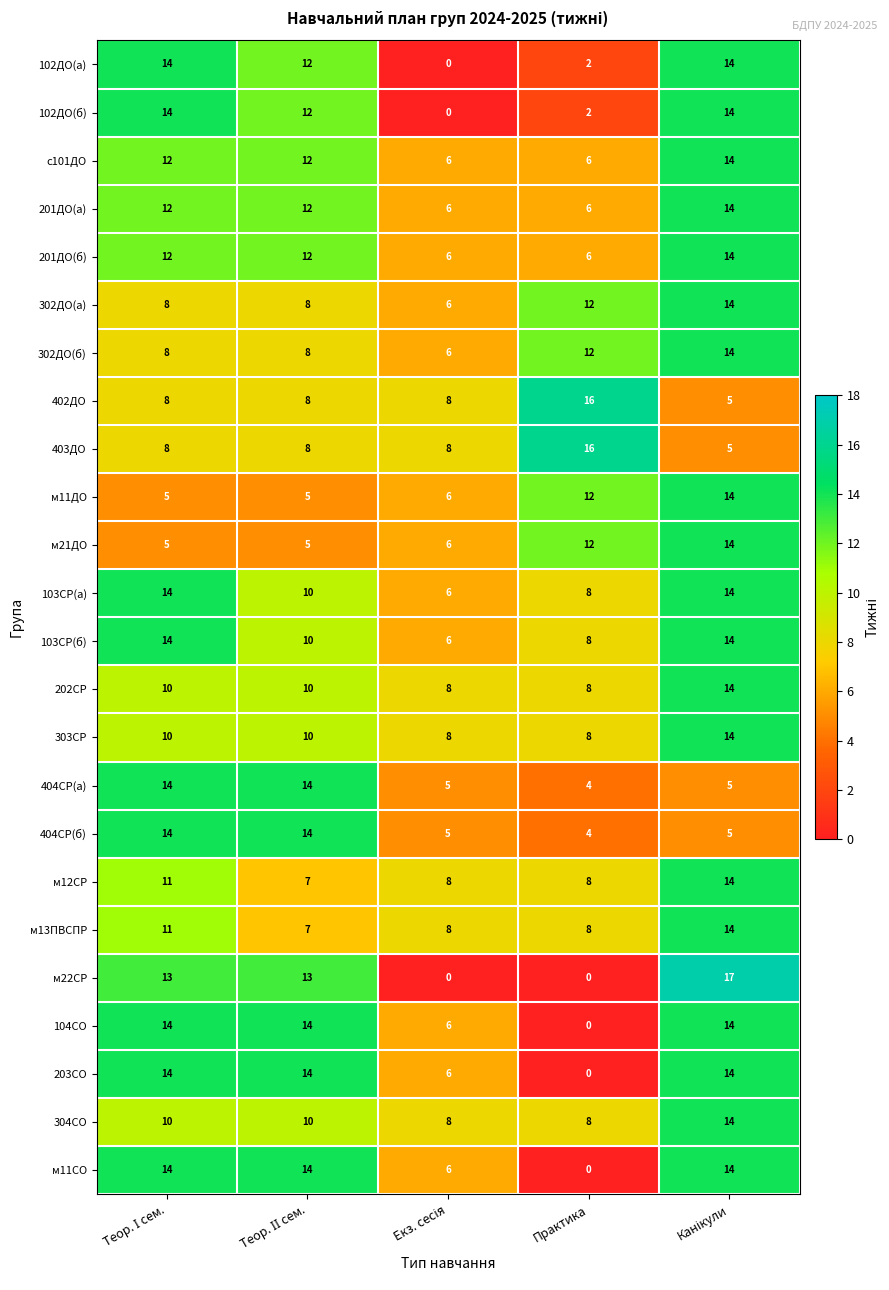

What is the difference between the maximum and second lowest values in the м11СО series?

8